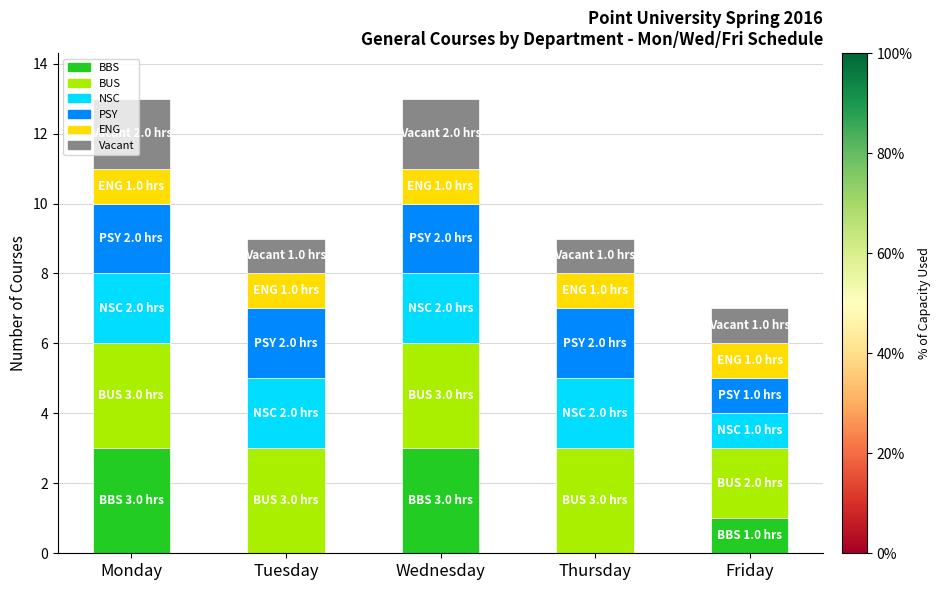

The value of BBS at Monday is 3. True or false?

True